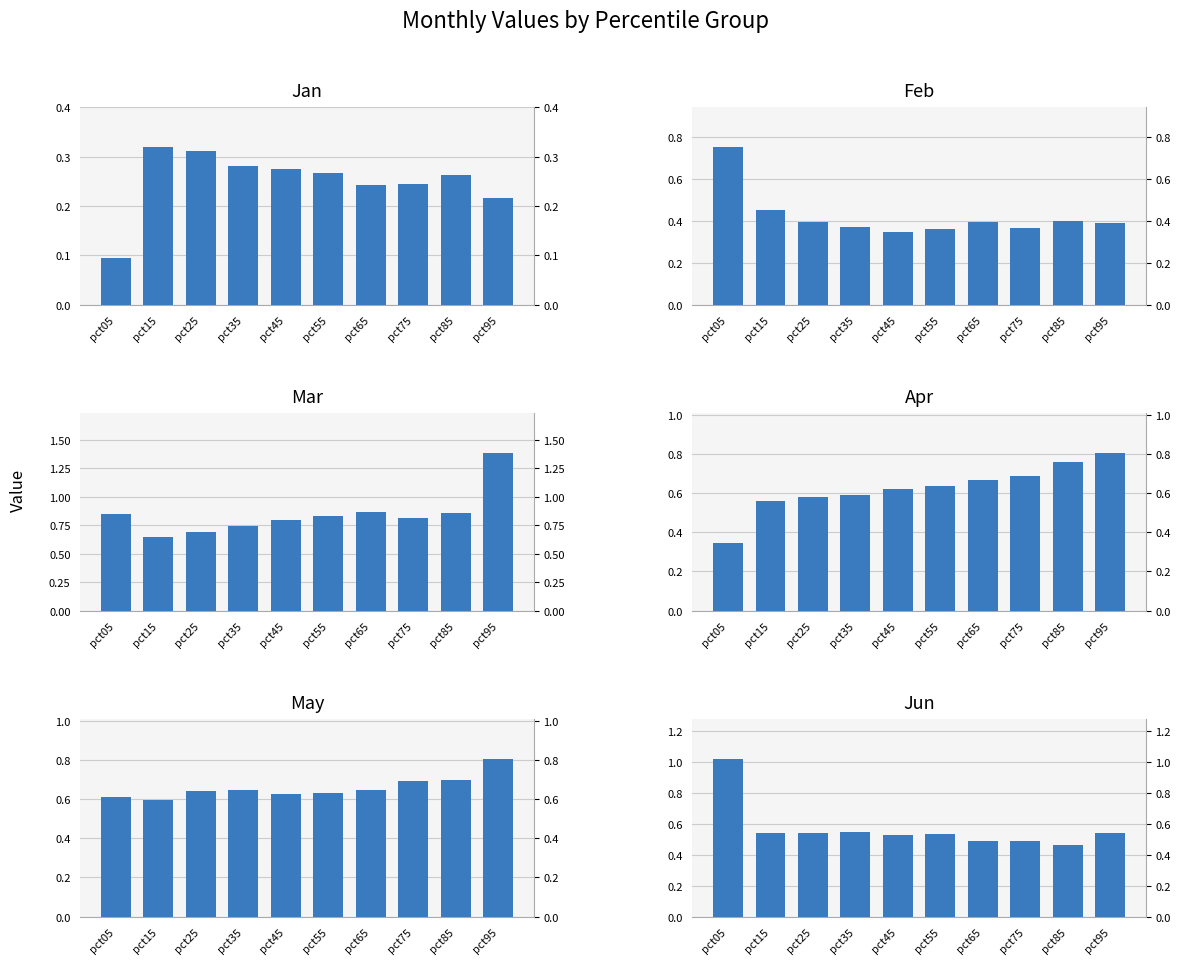

Rank the series at pct15 from highest to lowest value.

Mar, May, Apr, Jun, Feb, Jan